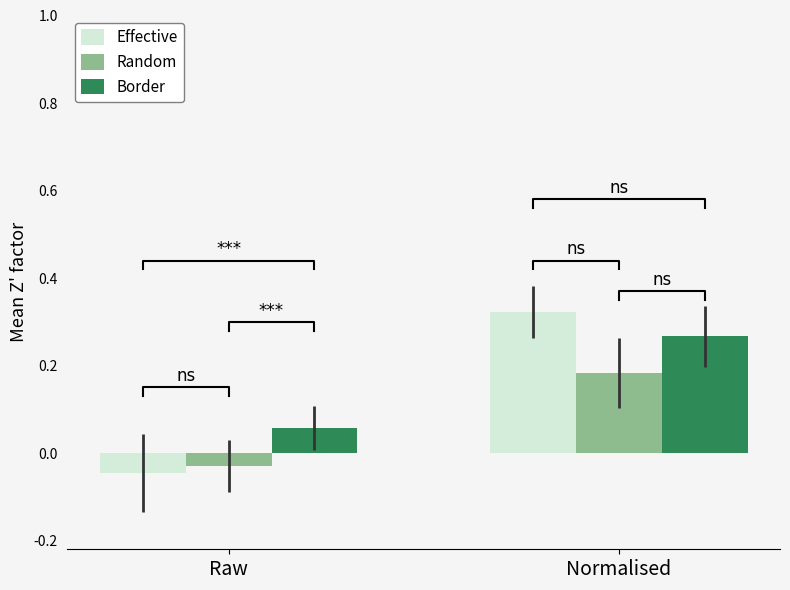

Which has a higher value, Raw or Normalised?

Normalised